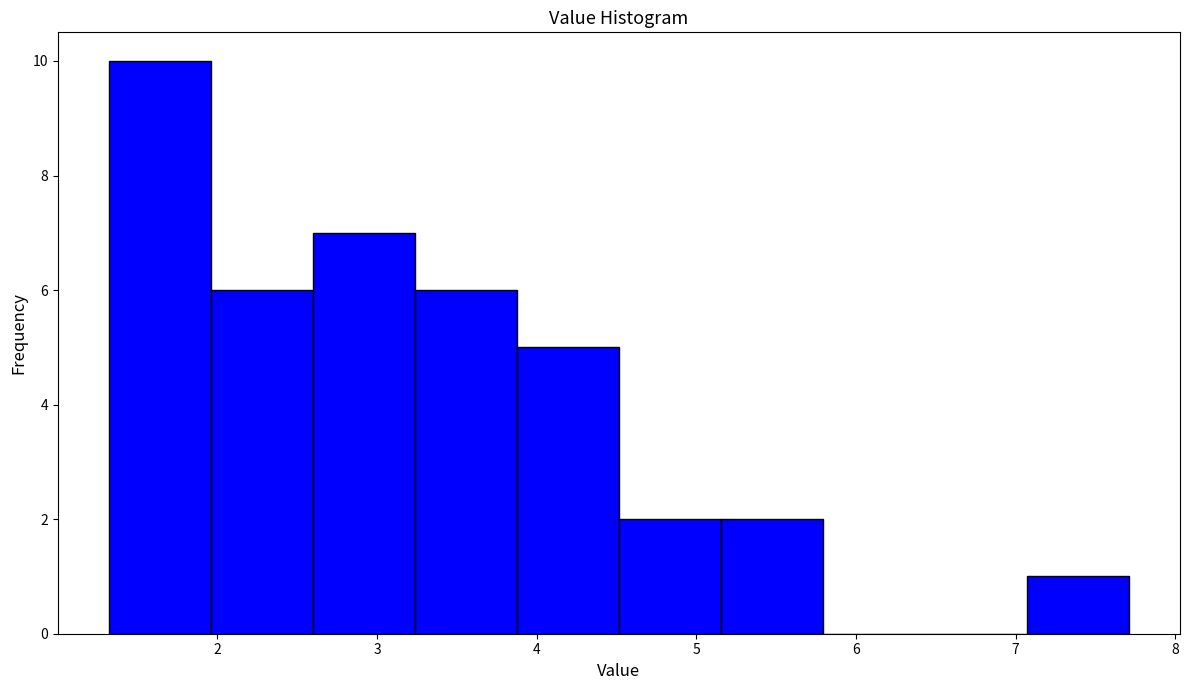

What is the height of the bar covering 1.3 to 2.0 on the x-axis? Neither the bar edges nor the heights are printed on the chart, so give them approximately, as read against the axes.

10